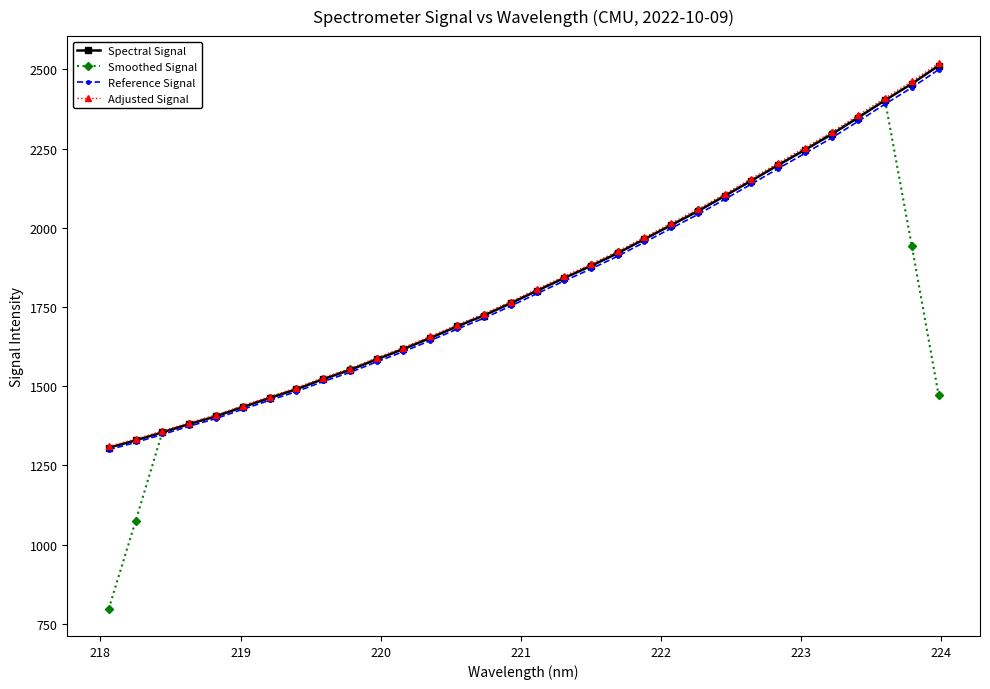

What is the value of the Reference Signal point at the 21st from the left?

1954.3